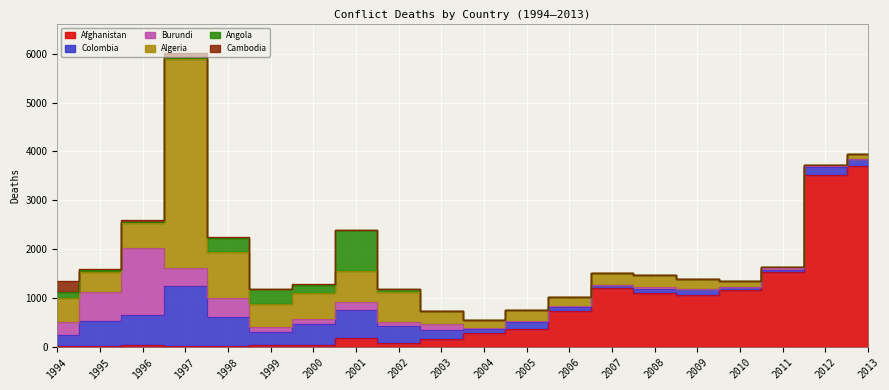

How many lines are shown in the chart?

6